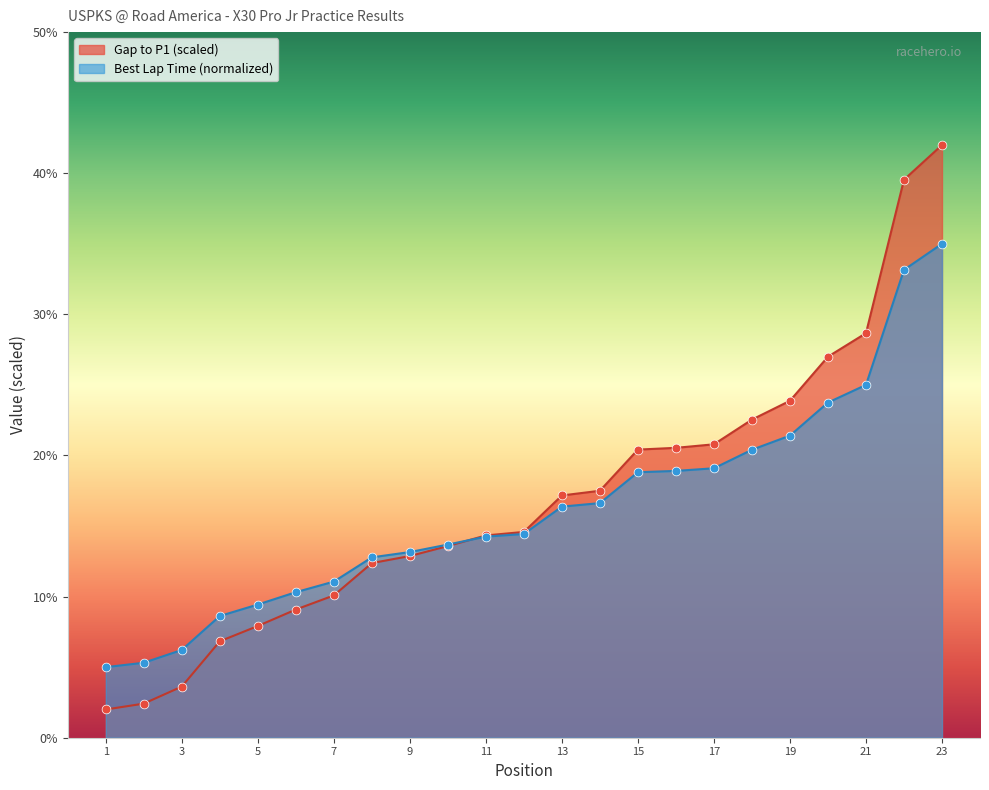

Which series contains the highest Y value?

Best Lap time